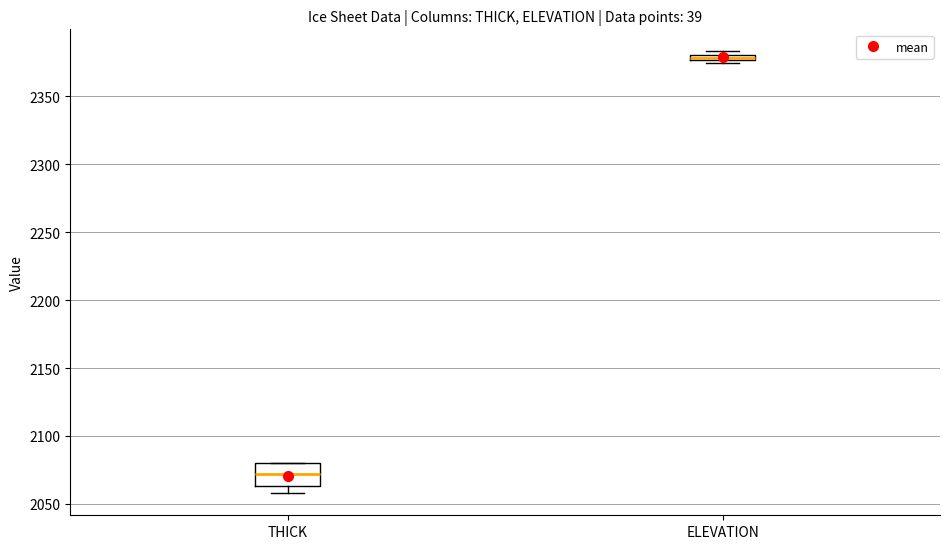

Which box's median line is the highest?

ELEVATION